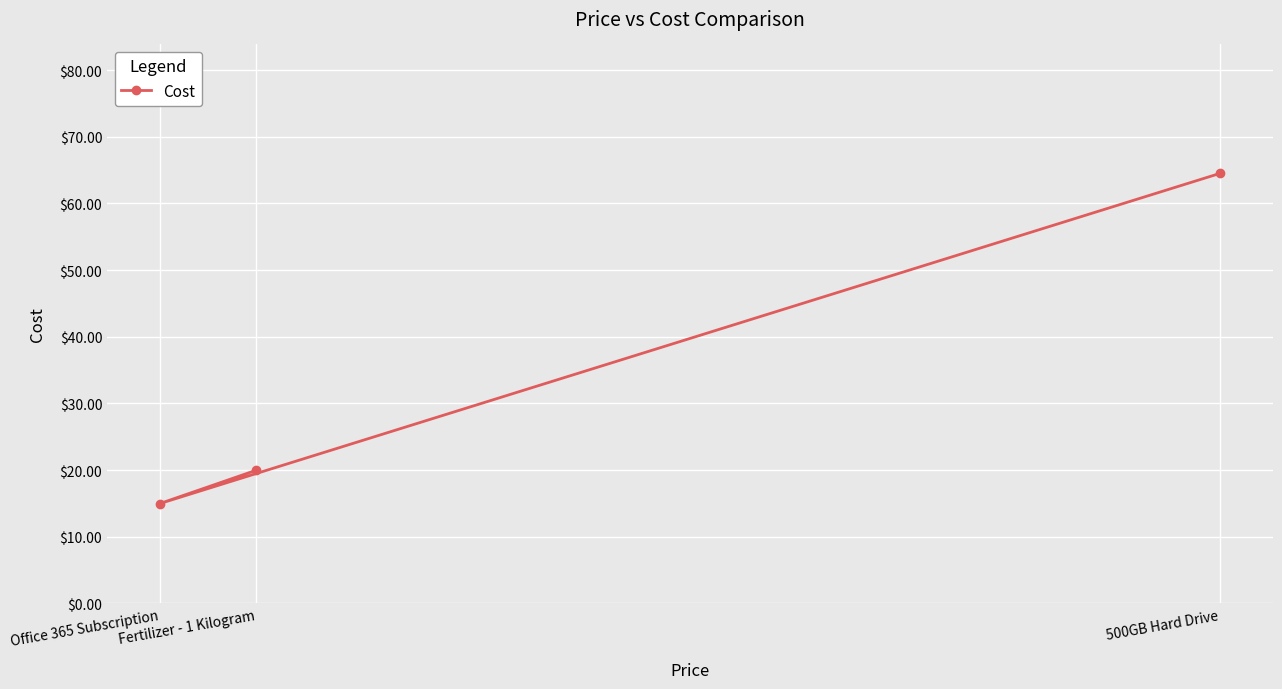

Which category has the highest value across all series?

500GB Hard Drive